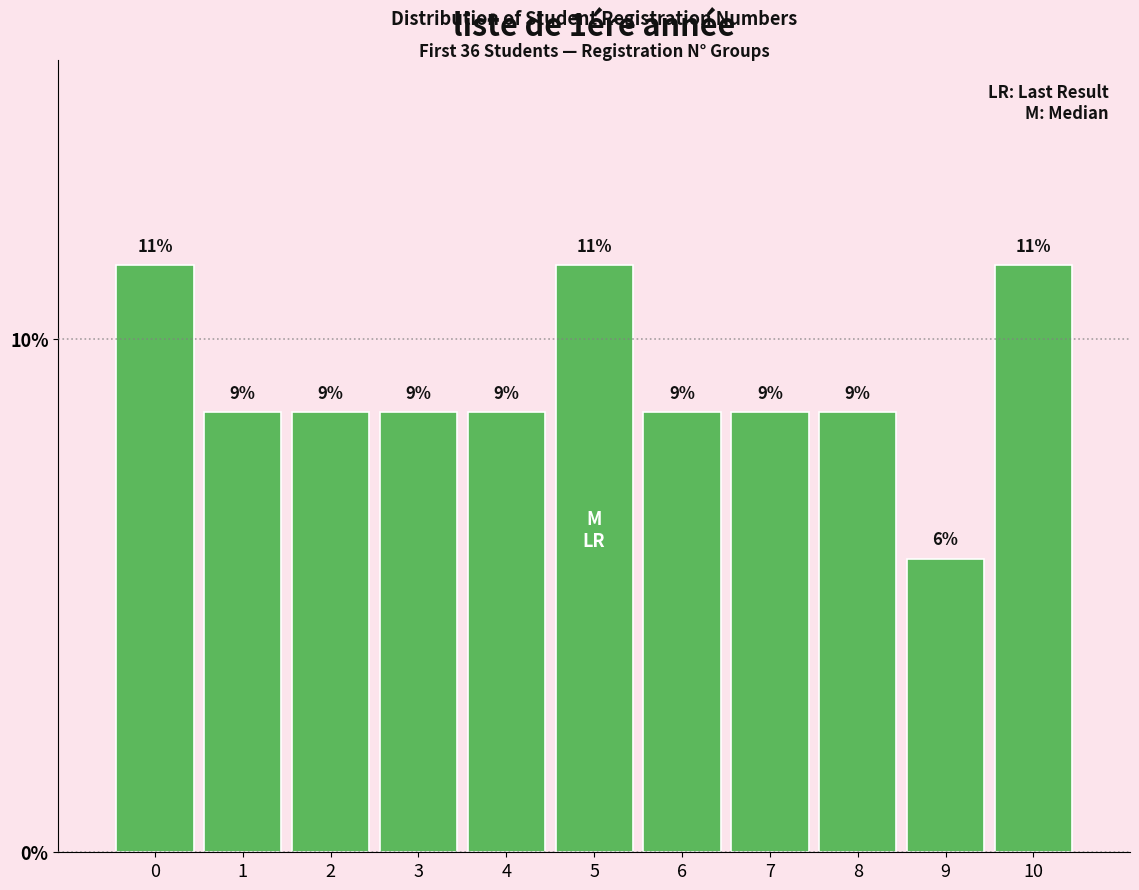

Are the bars horizontal?

No